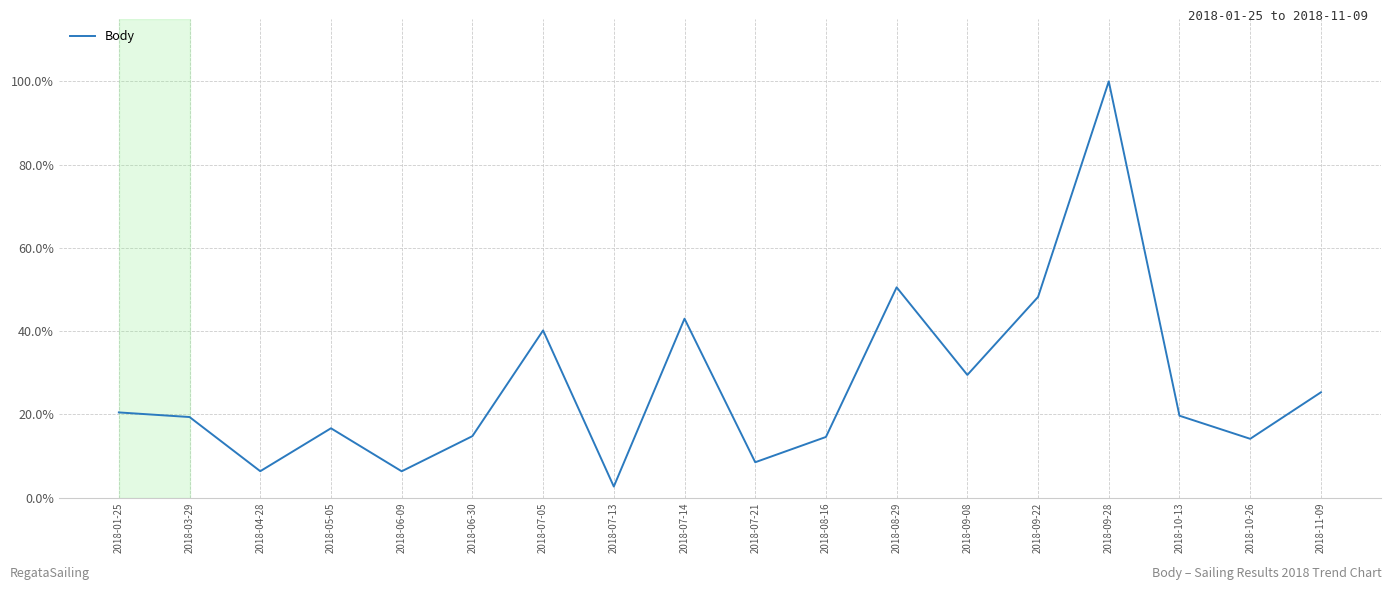

At which category does the chart reach its minimum across all series?

2018-07-13